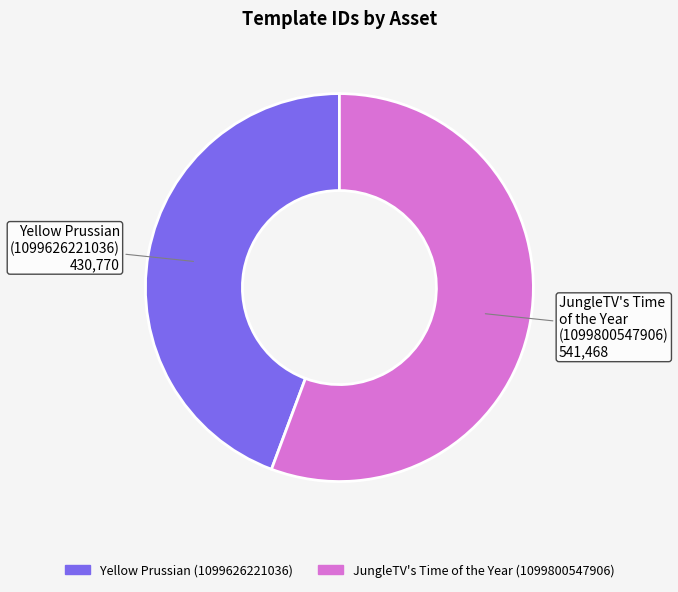

Which category has the biggest portion of the pie?

JungleTV's Time of the Year (1099800547906)